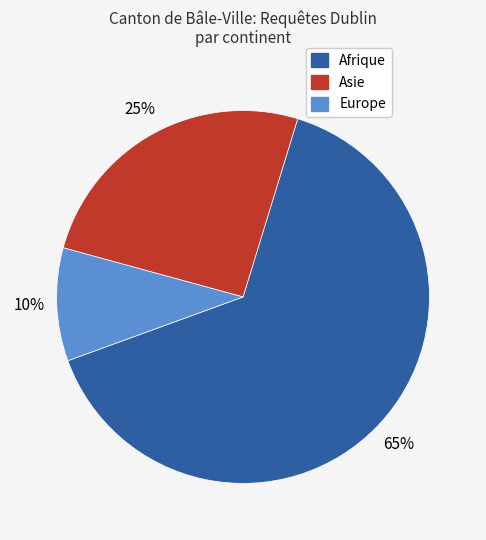

How many segments does this pie chart have?

3